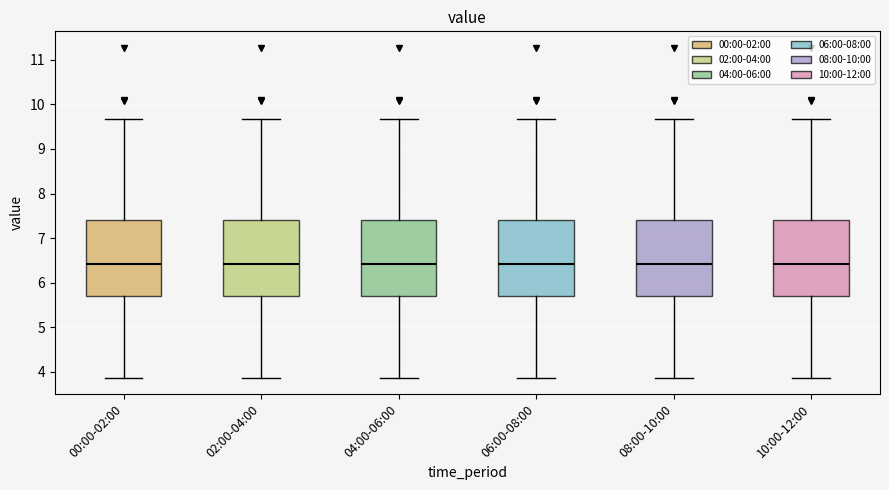

Reading left to right, read every box against the y-axis: the position of its median line, the range the box covers, and the ends of its whiskers. The values are not printed on the chart, so give them approximately, as read against the axis.

00:00-02:00: median 6.4, box 5.7 to 7.4, whiskers 3.9 to 9.7
02:00-04:00: median 6.4, box 5.7 to 7.4, whiskers 3.9 to 9.7
04:00-06:00: median 6.4, box 5.7 to 7.4, whiskers 3.9 to 9.7
06:00-08:00: median 6.4, box 5.7 to 7.4, whiskers 3.9 to 9.7
08:00-10:00: median 6.4, box 5.7 to 7.4, whiskers 3.9 to 9.7
10:00-12:00: median 6.4, box 5.7 to 7.4, whiskers 3.9 to 9.7